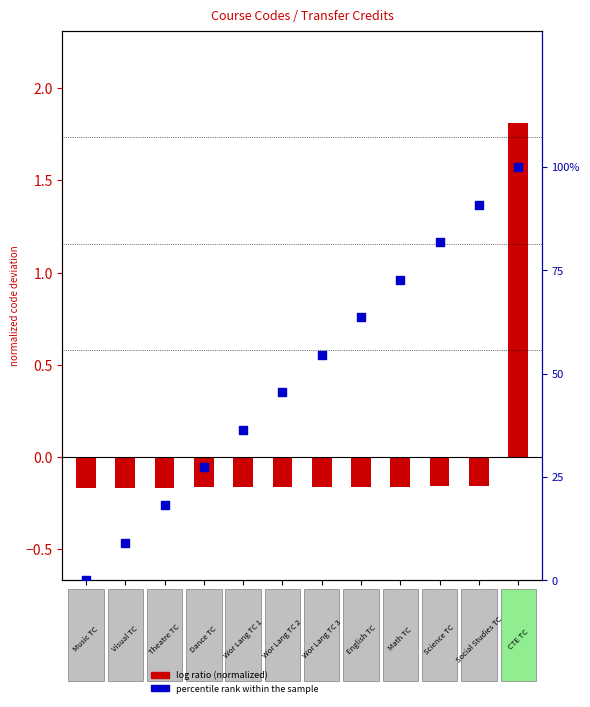

Which series has the widest spread of Y values?

percentile rank within the sample